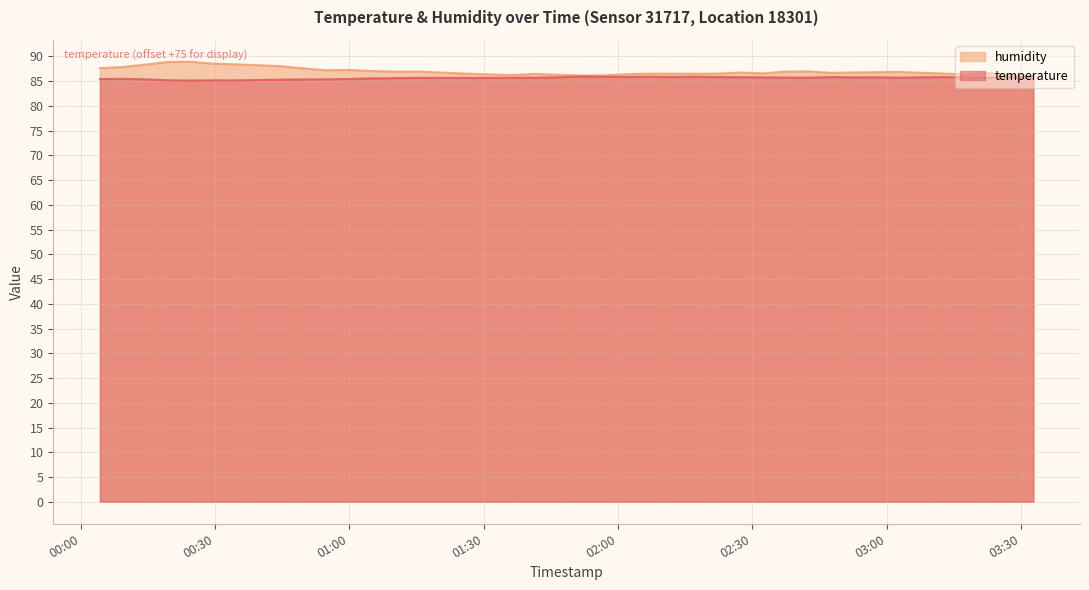

Which series has the largest range (max minus min)?

humidity